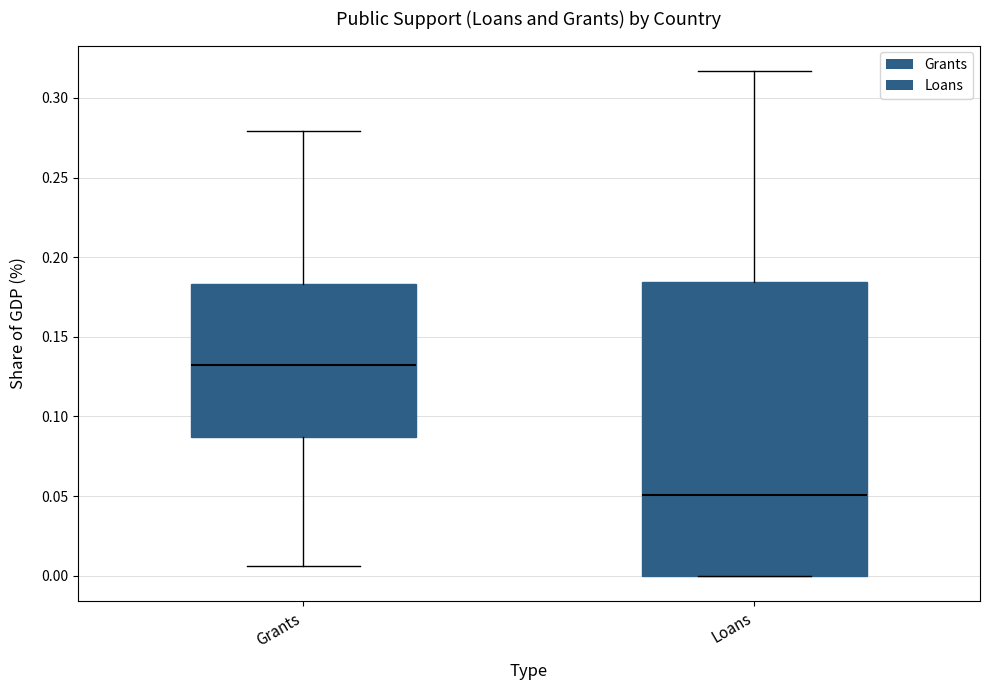

Which box has the highest median line?

Grants